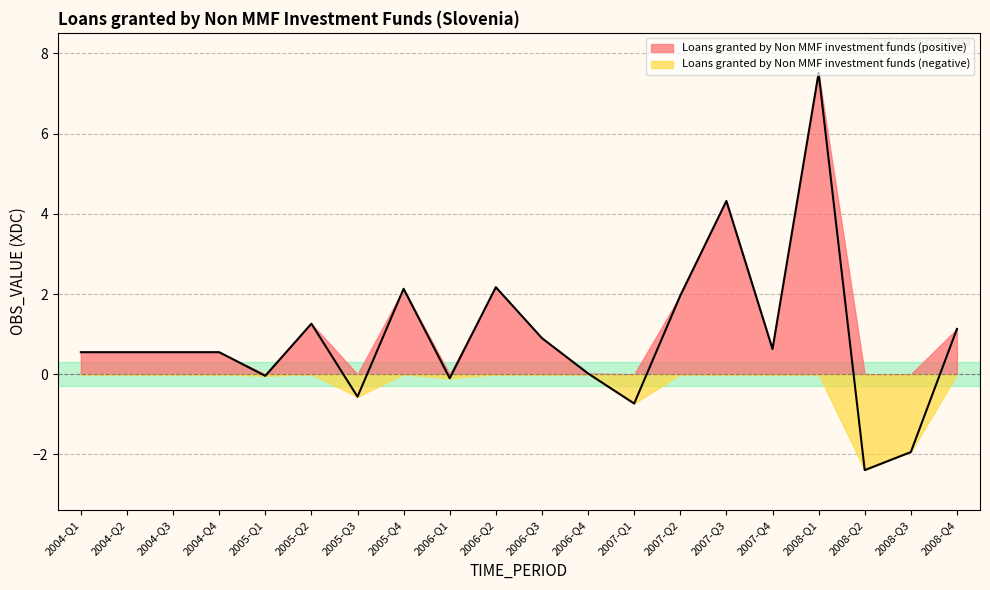

What position from the right is 2008-Q2?

3